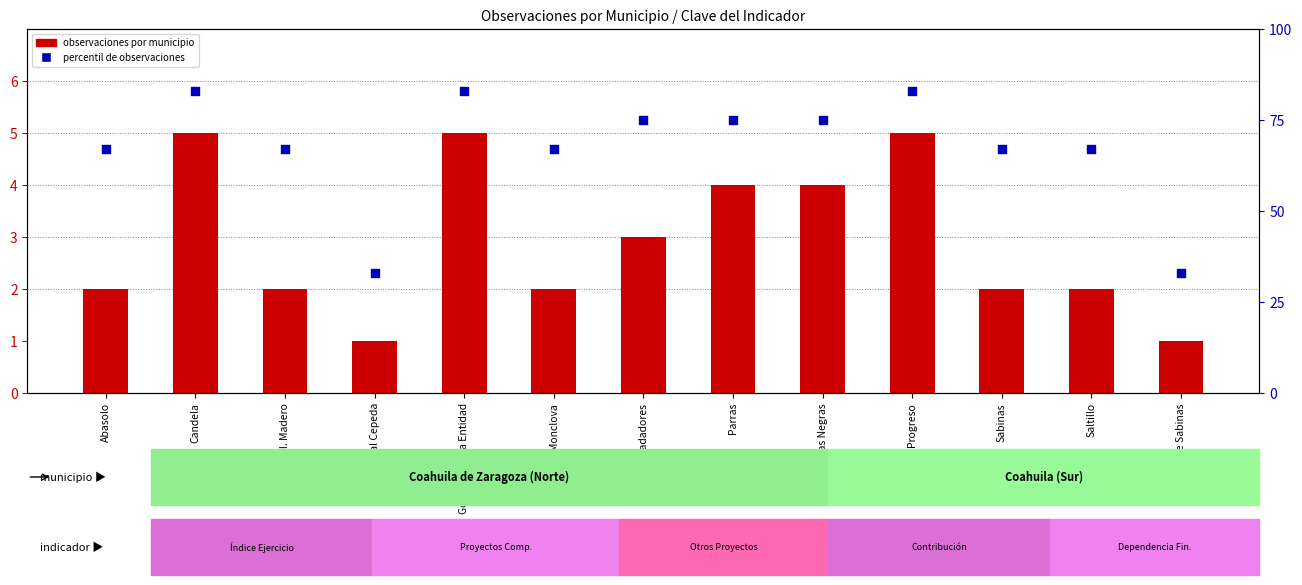

Is the value of percentil de observaciones at Monclova greater than the value of observaciones por municipio at Candela?

Yes